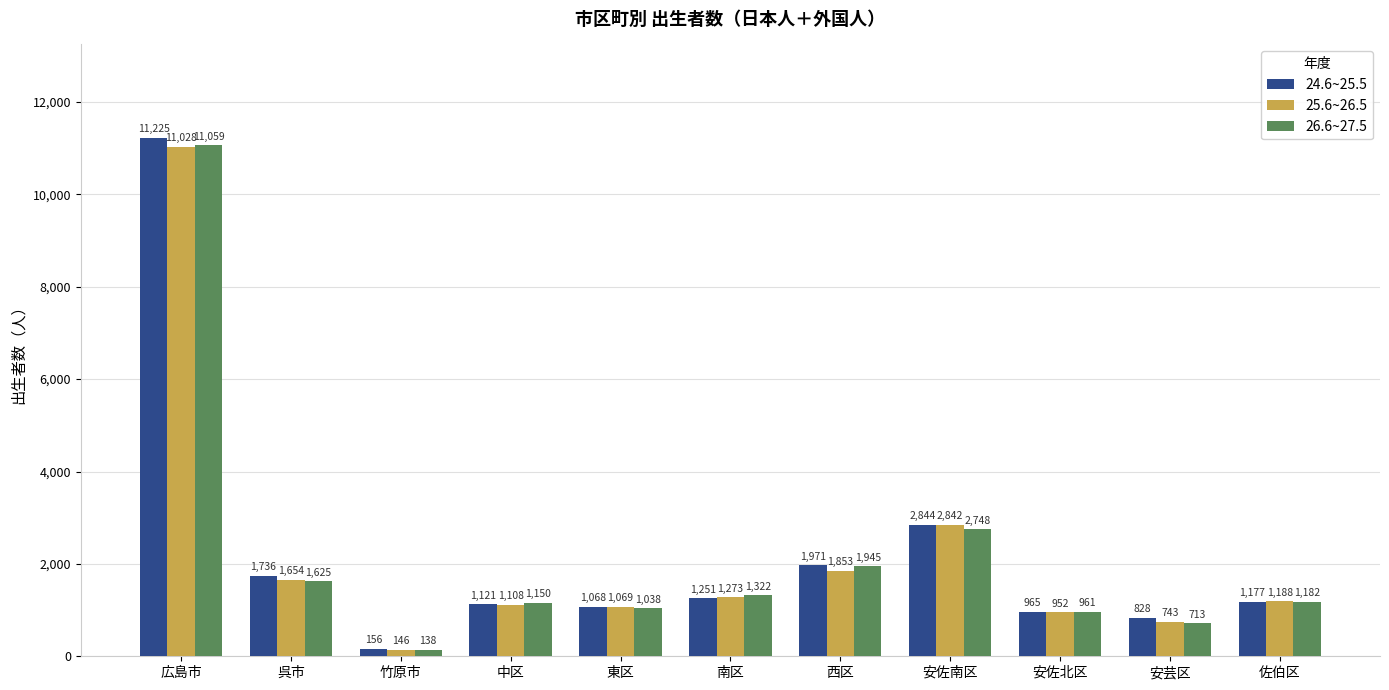

Reading left to right, transcribe all the data shown in this chart.

24.6~25.5: 広島市=11225	呉市=1736	竹原市=156	中区=1121	東区=1068	南区=1251	西区=1971	安佐南区=2844	安佐北区=965	安芸区=828	佐伯区=1177
25.6~26.5: 広島市=11028	呉市=1654	竹原市=146	中区=1108	東区=1069	南区=1273	西区=1853	安佐南区=2842	安佐北区=952	安芸区=743	佐伯区=1188
26.6~27.5: 広島市=11059	呉市=1625	竹原市=138	中区=1150	東区=1038	南区=1322	西区=1945	安佐南区=2748	安佐北区=961	安芸区=713	佐伯区=1182